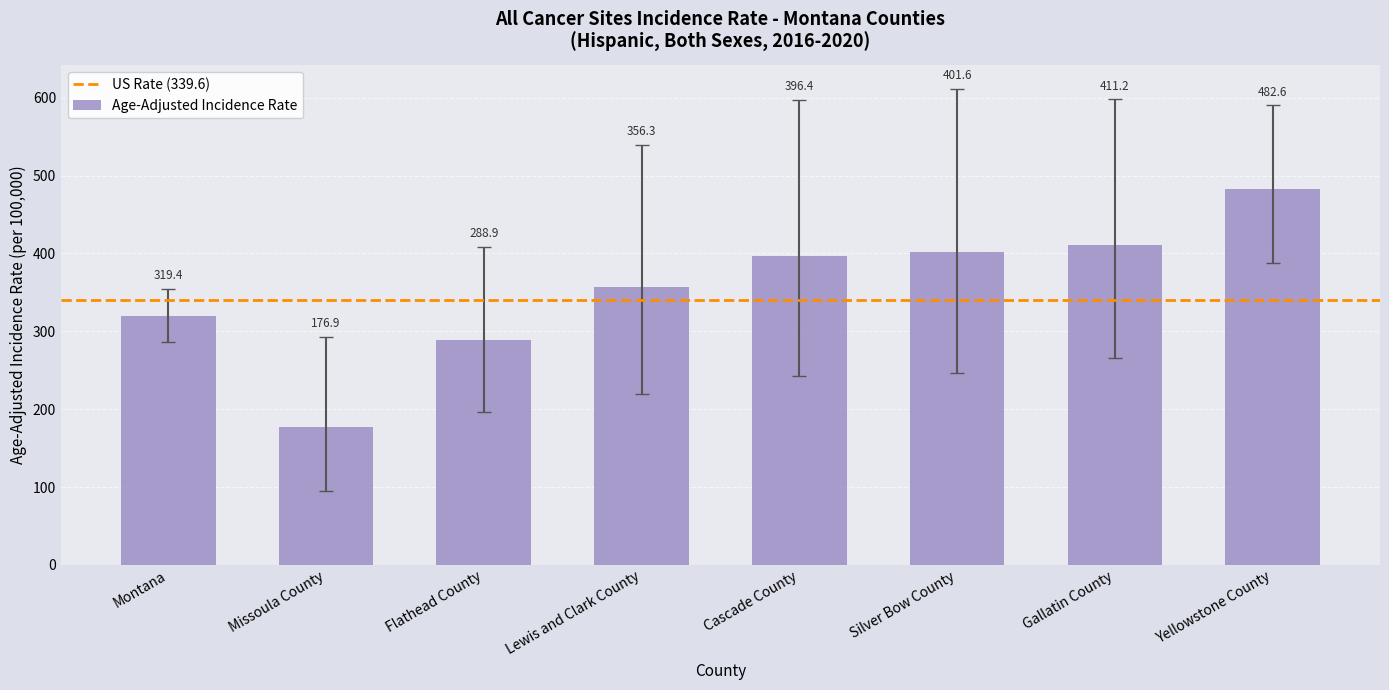

How many values are below 396?

4